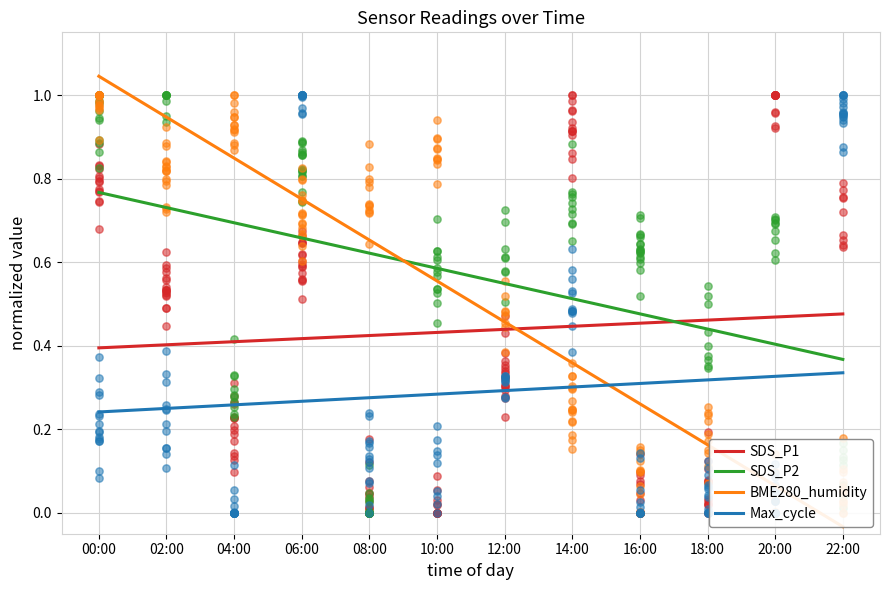

Which series reaches the minimum Y coordinate?

BME280_humidity